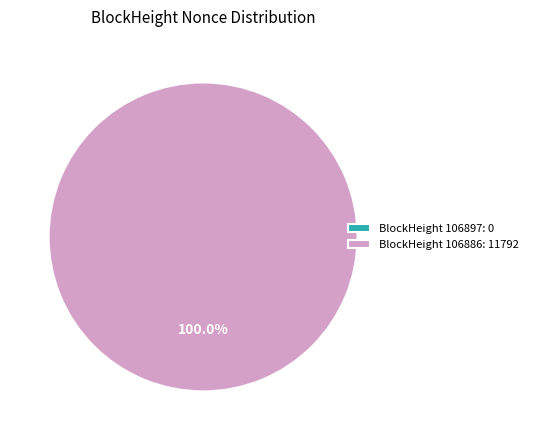

Which category has the smallest portion of the pie?

106897